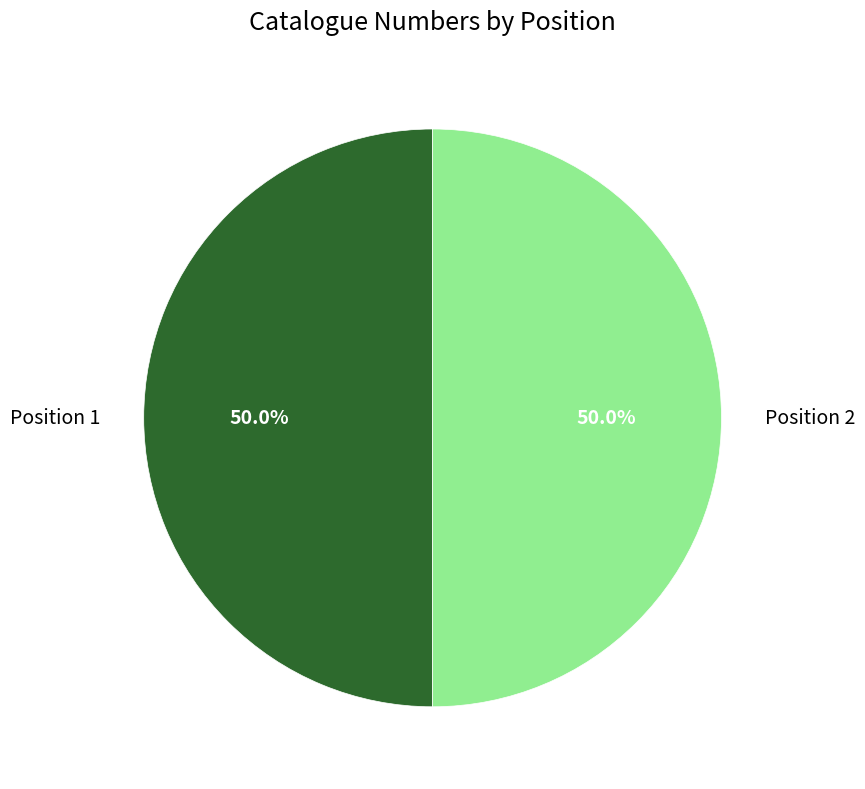

To the nearest percent, what percentage of the pie is Position 1?

50%